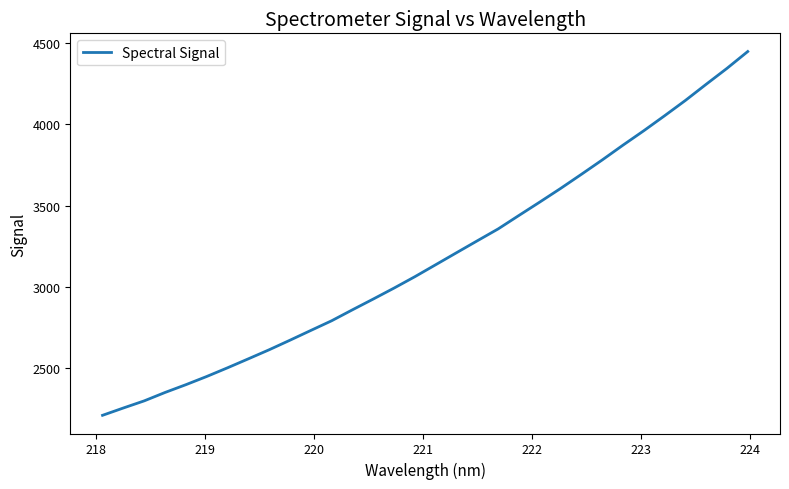

What is the minimum value shown in the chart?

2207.0